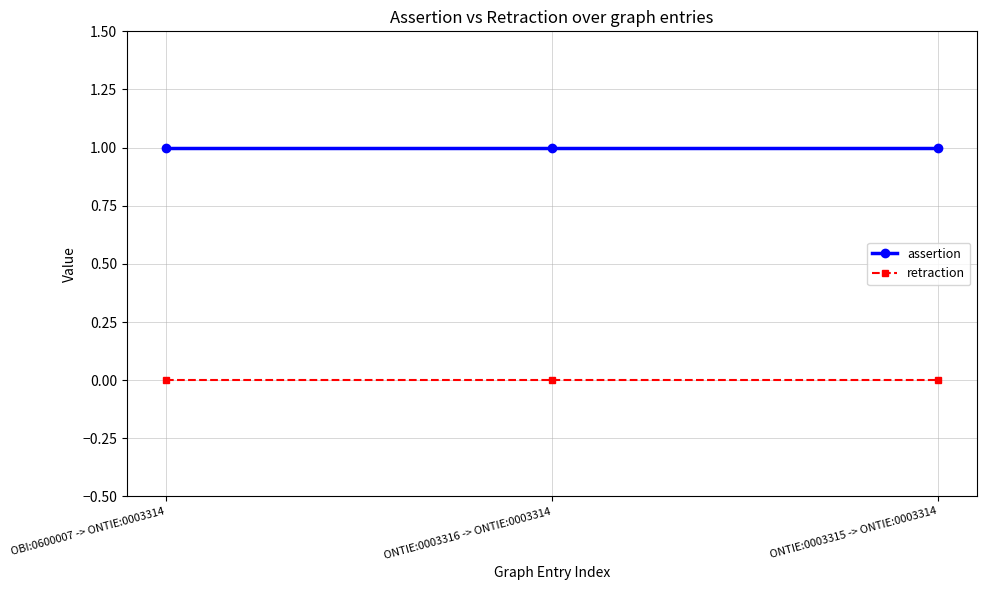

What is the total value across all series at OBI:0600007 -> ONTIE:0003314?

1